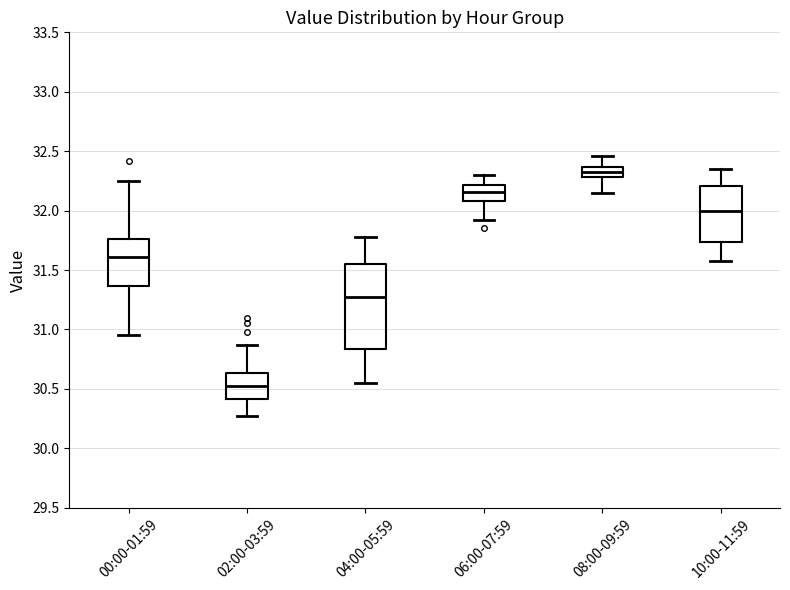

Reading left to right, read every box against the y-axis: the position of its median line, the range the box covers, and the ends of its whiskers. The values are not printed on the chart, so give them approximately, as read against the axis.

00:00-01:59: median 31.60, box 31.35 to 31.75, whiskers 30.95 to 32.25
02:00-03:59: median 30.55, box 30.40 to 30.65, whiskers 30.25 to 30.85
04:00-05:59: median 31.25, box 30.85 to 31.55, whiskers 30.55 to 31.80
06:00-07:59: median 32.15, box 32.10 to 32.20, whiskers 31.90 to 32.30
08:00-09:59: median 32.35 (inside the box), box 32.30 to 32.35, whiskers 32.15 to 32.45
10:00-11:59: median 32.00, box 31.75 to 32.20, whiskers 31.60 to 32.35